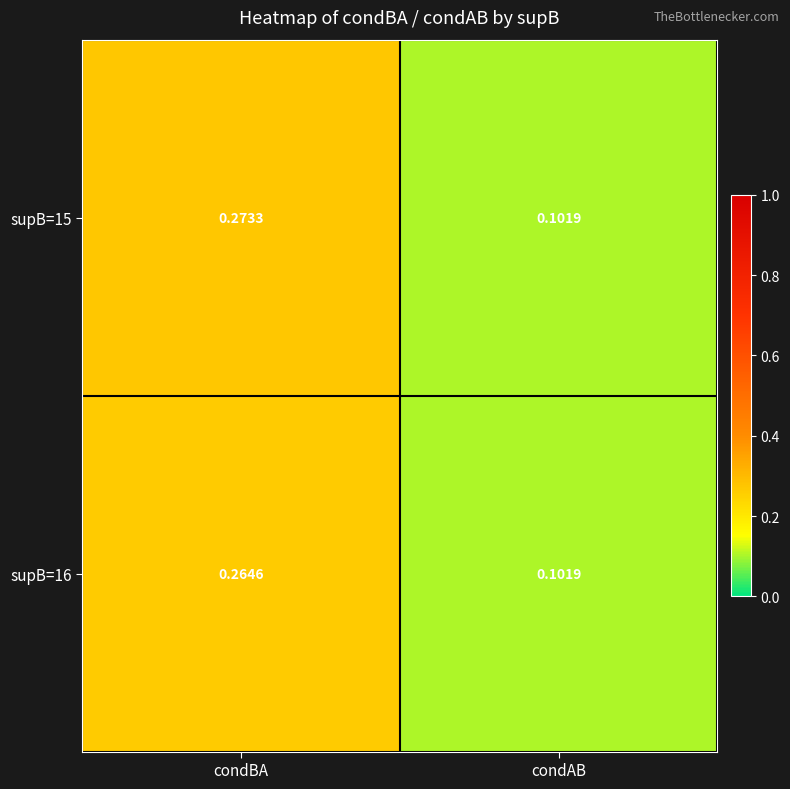

Where is supB=15 nearest to the value 0?

condAB